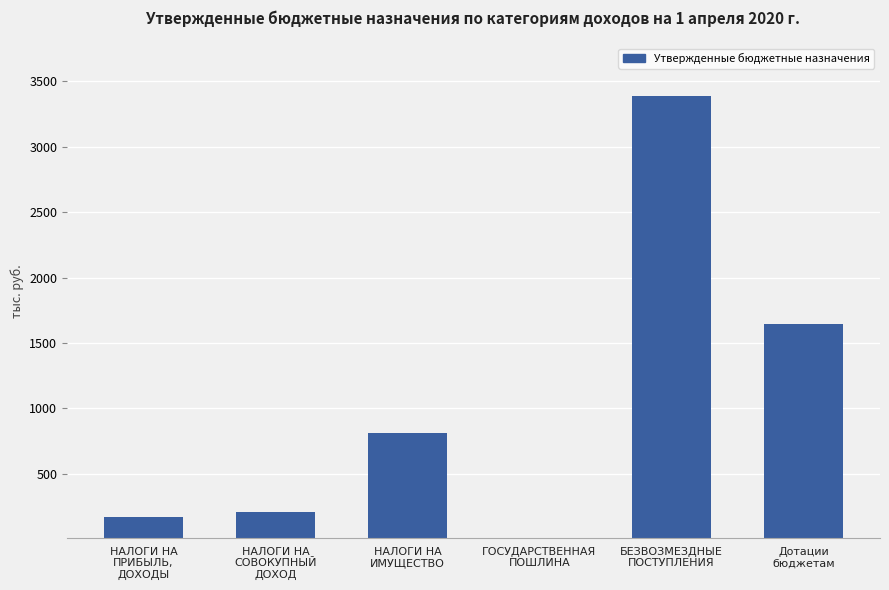

What is the greatest value displayed?

3387.7